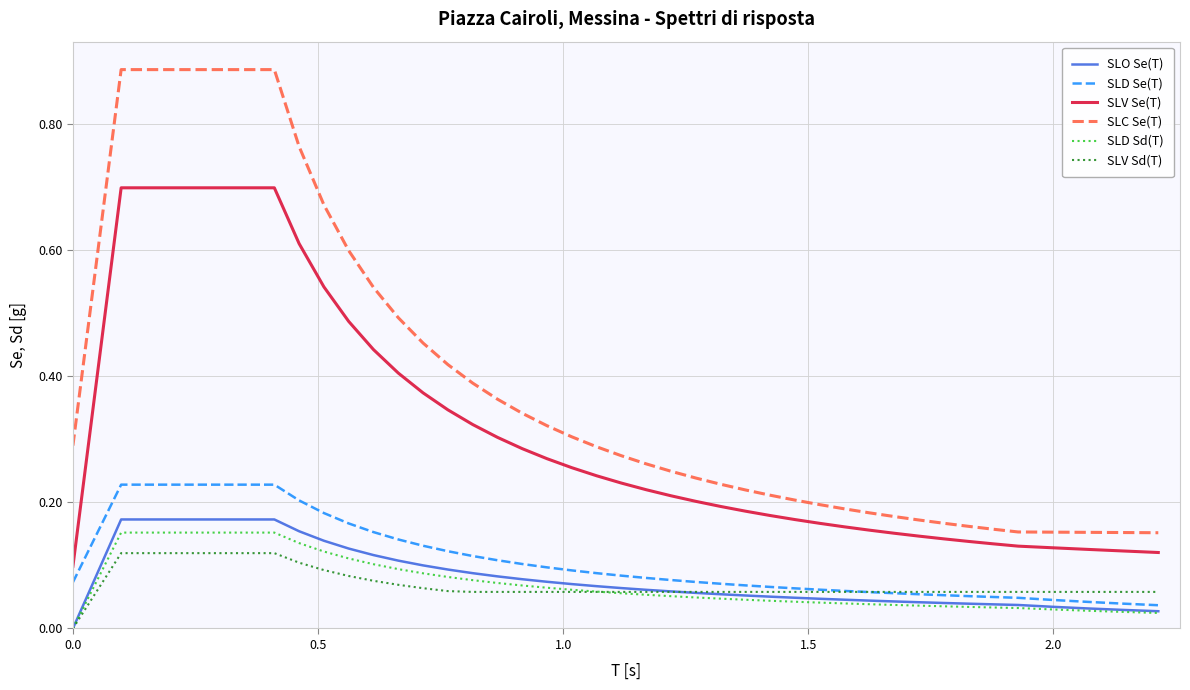

True or false: SLC Se(T) and SLV Sd(T) cross at least once.

False